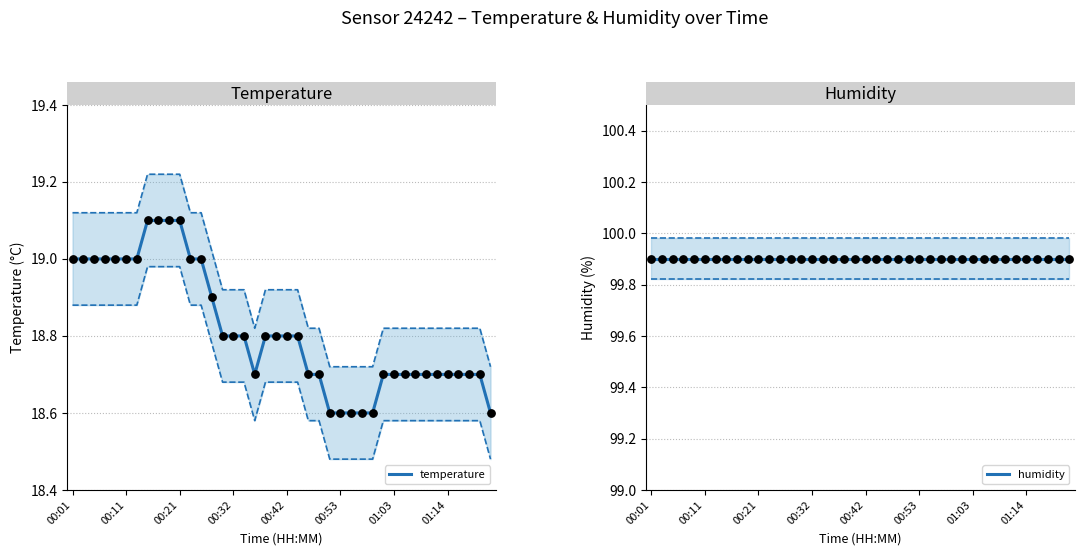

What are all the series names shown in the legend?

temperature, humidity